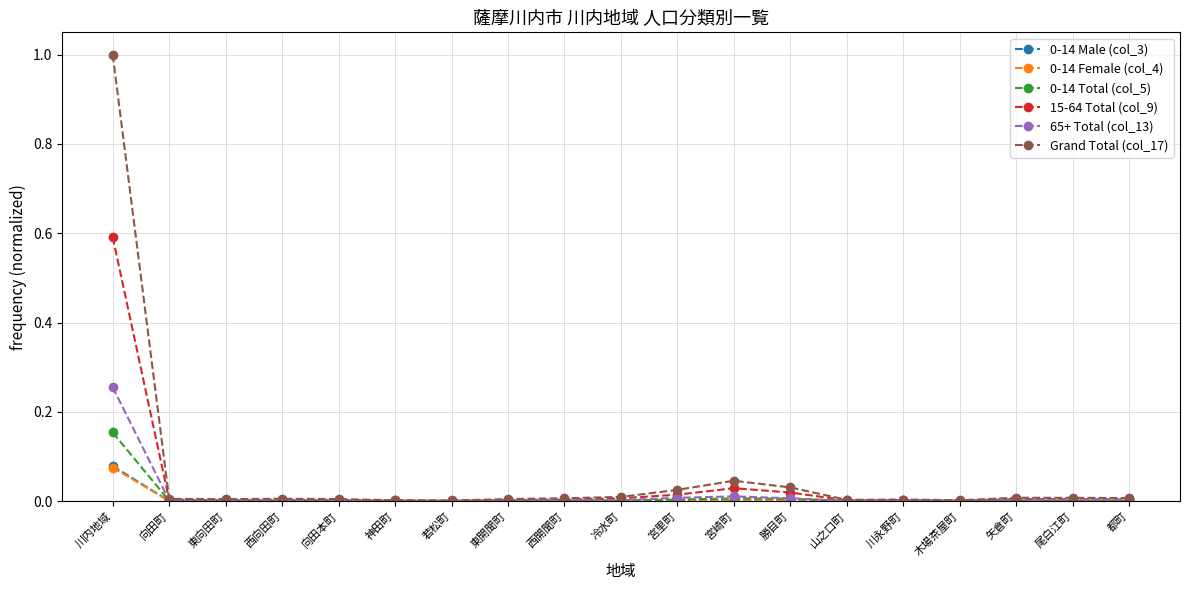

Which series has the largest range (max minus min)?

Grand Total (col_17)